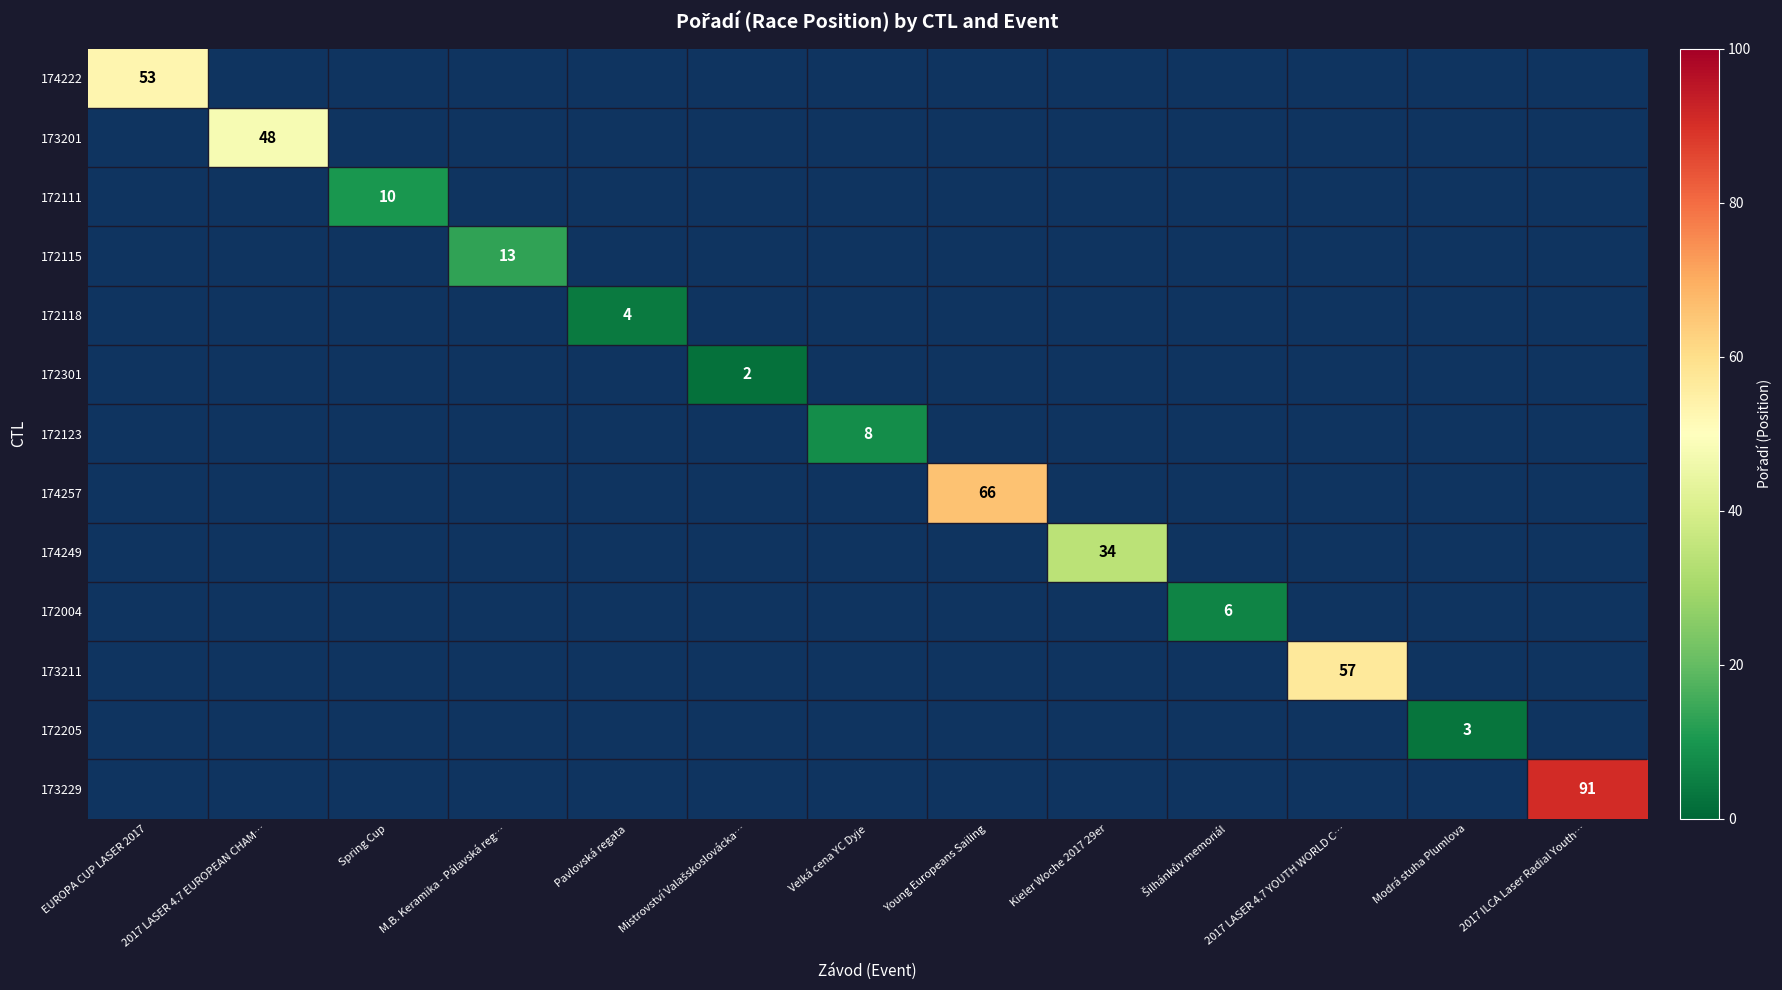

What is the smallest value displayed?

2.0